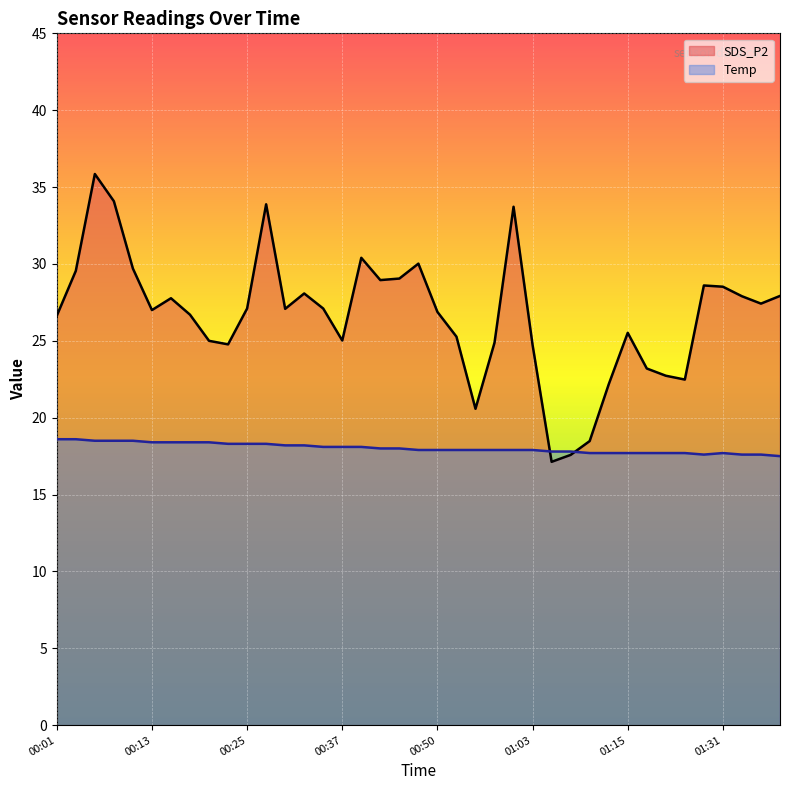

After their last crossing, which series has the higher values: Temp or SDS_P2?

SDS_P2